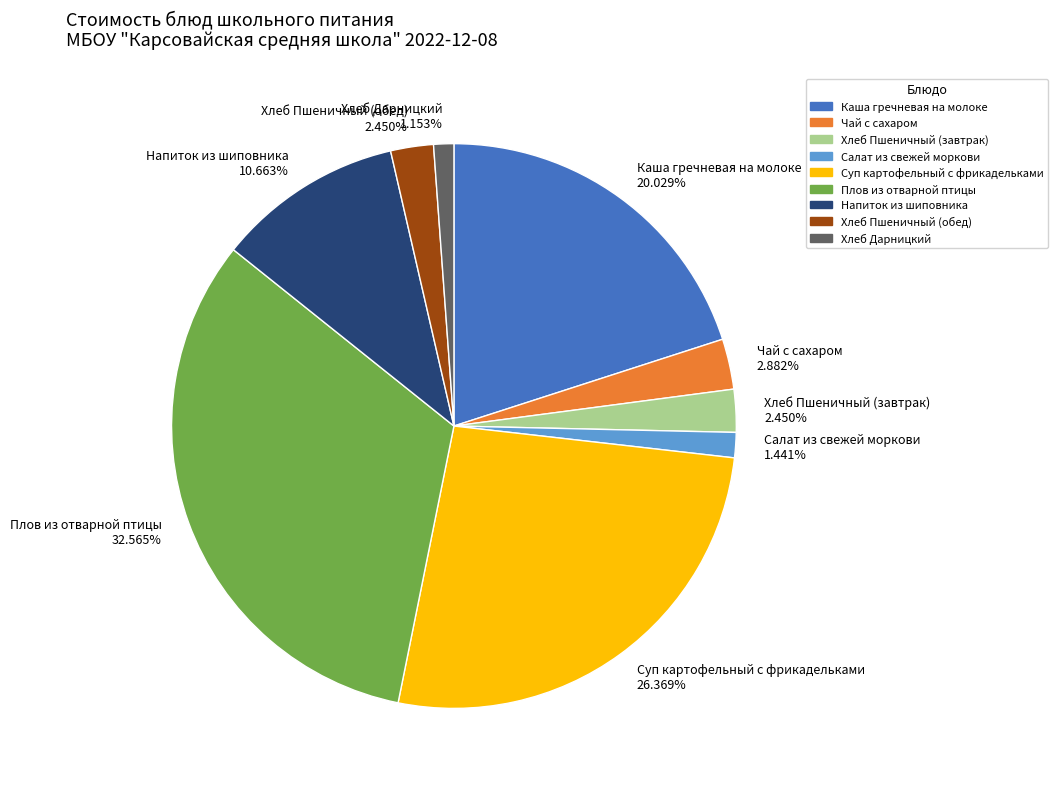

Do Хлеб Пшеничный (обед) and Хлеб Дарницкий together represent more than half of the pie?

No